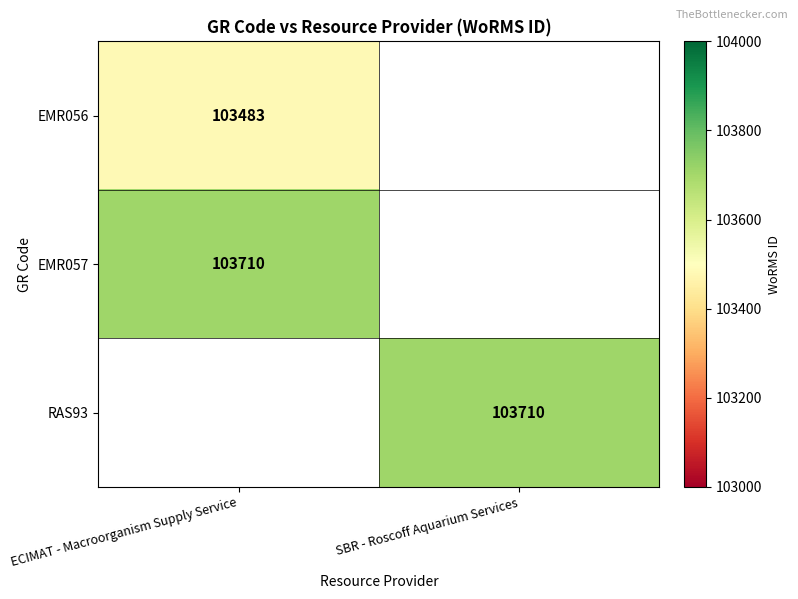

The EMR057 series shows 103710 at ECIMAT - Macroorganism Supply Service. True or false?

True